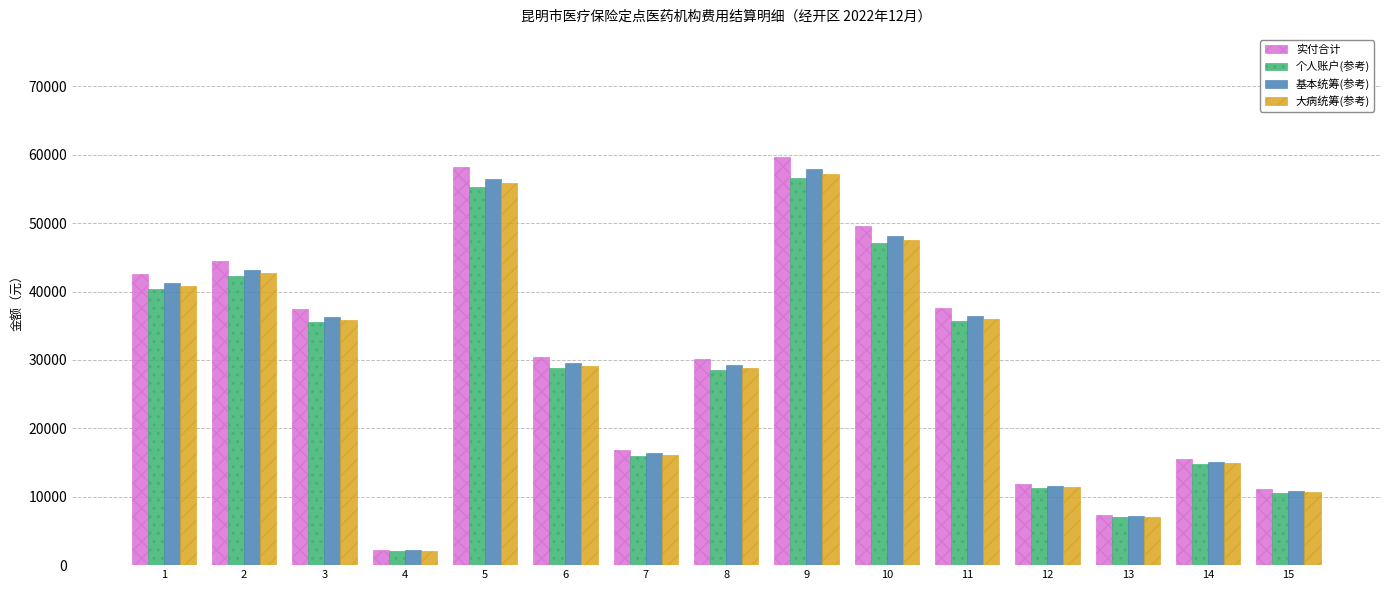

At which category is the sum across all series the highest?

9